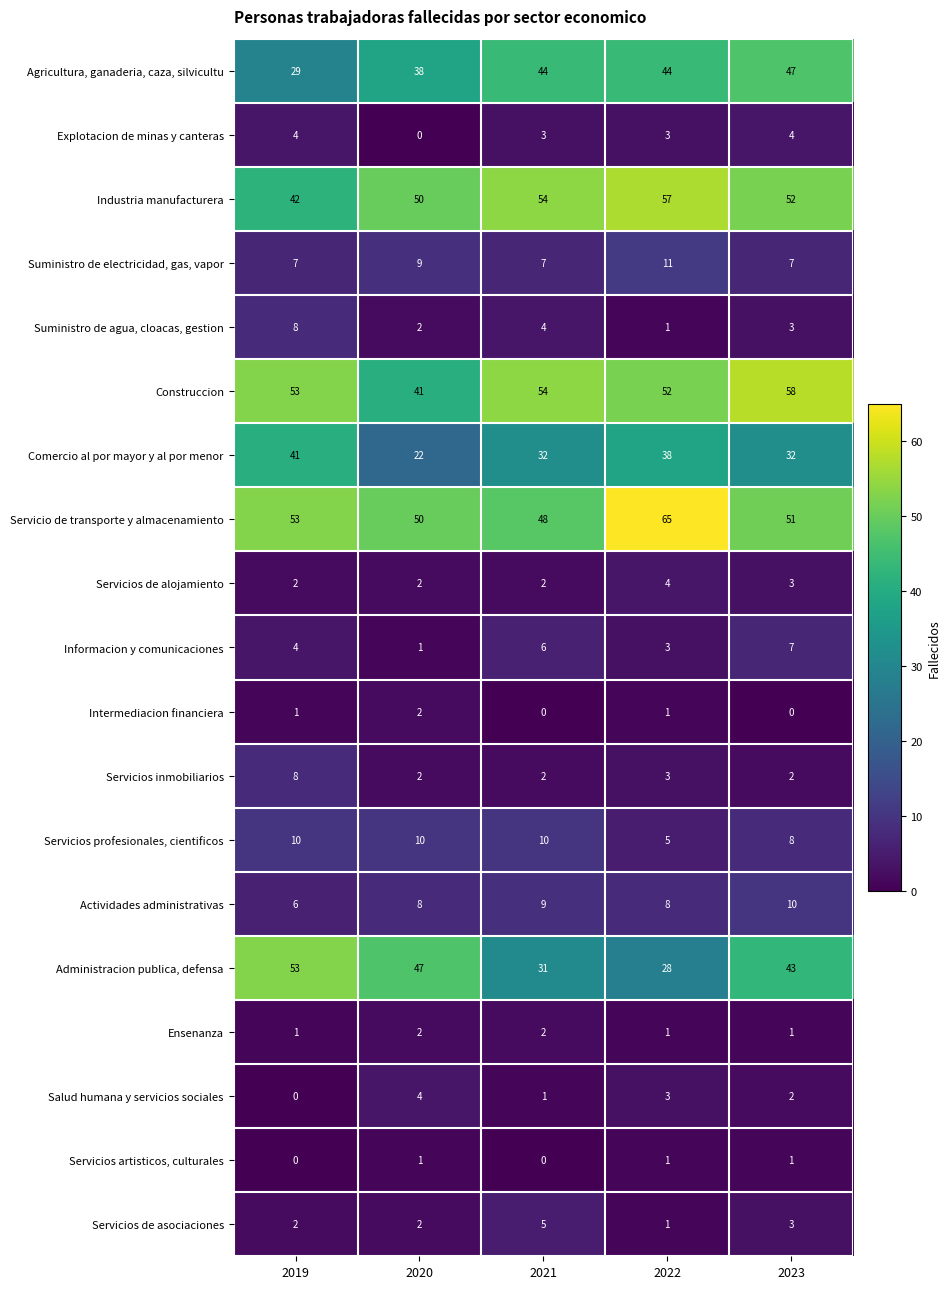

What is the approximate value of Administracion publica, defensa at 2021?

31